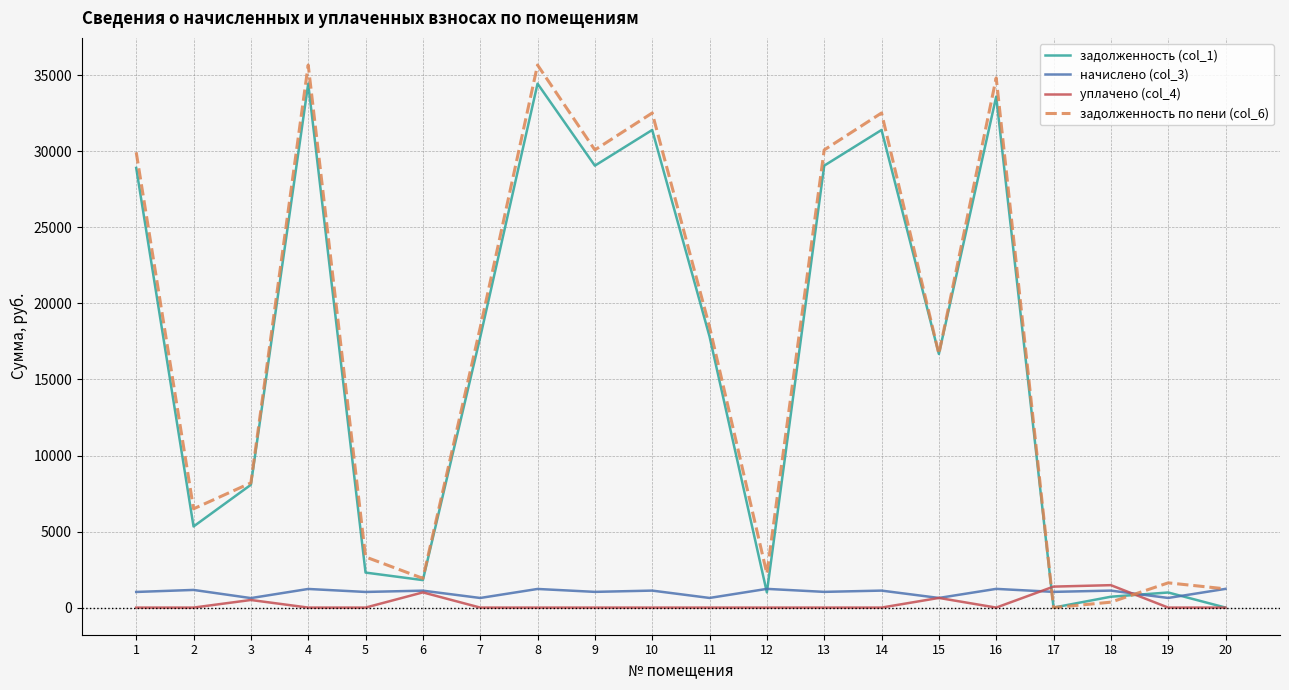

What is the sum of the задолженность по пени (col_6) values at 9 and 5?

33424.5